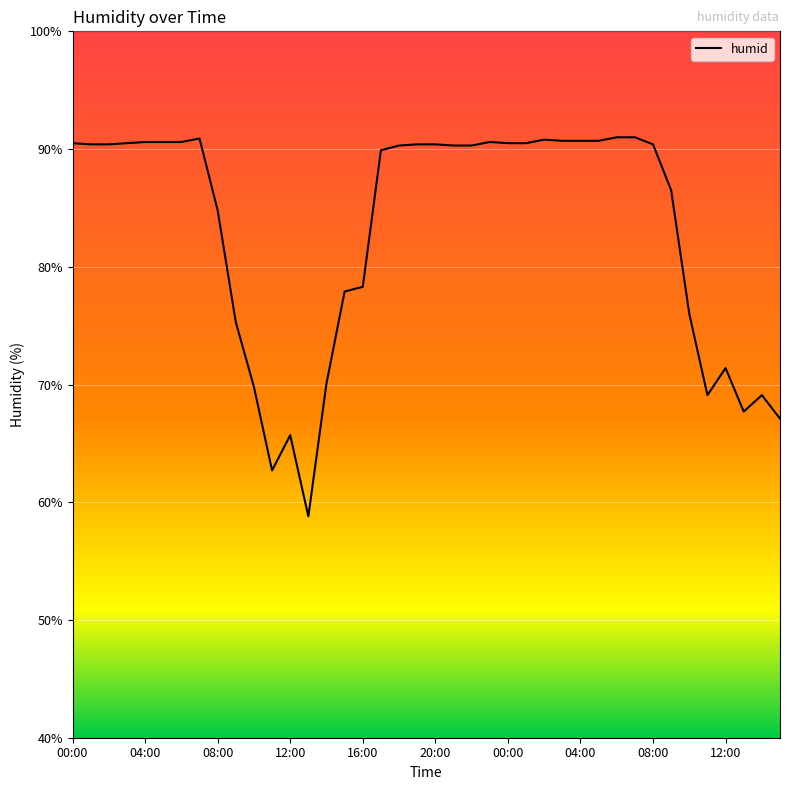

What is the minimum value shown in the chart?

58.8